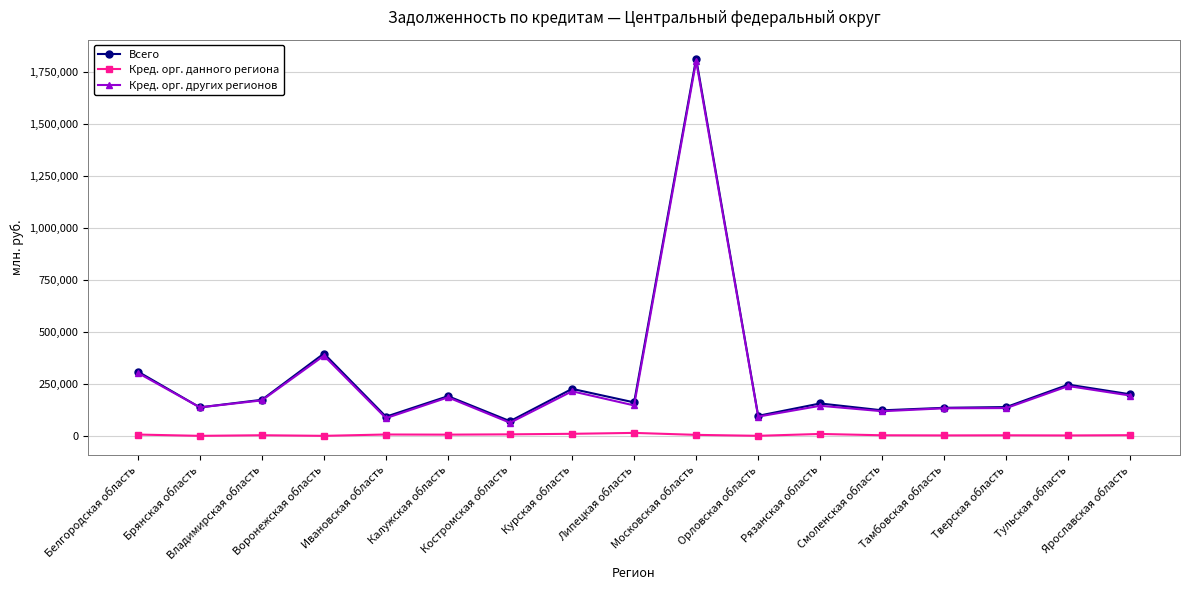

Is the value of Кред. орг. других регионов at Курская область greater than the value of Кред. орг. данного региона at Тамбовская область?

Yes